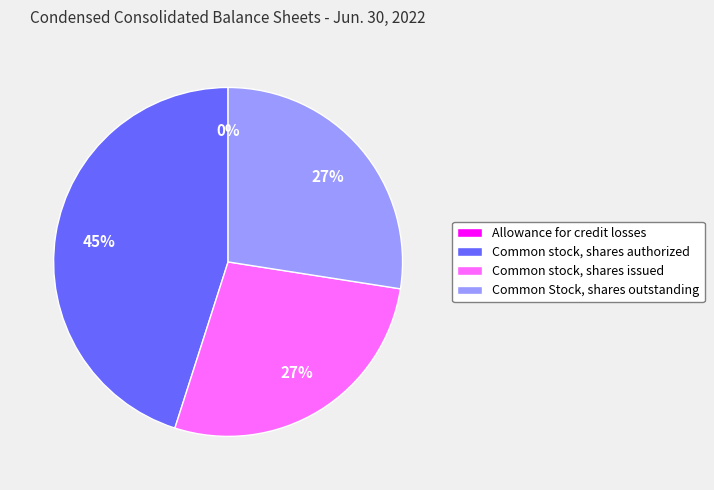

Is the sum of Common stock, shares authorized and Common stock, shares issued greater than half?

Yes